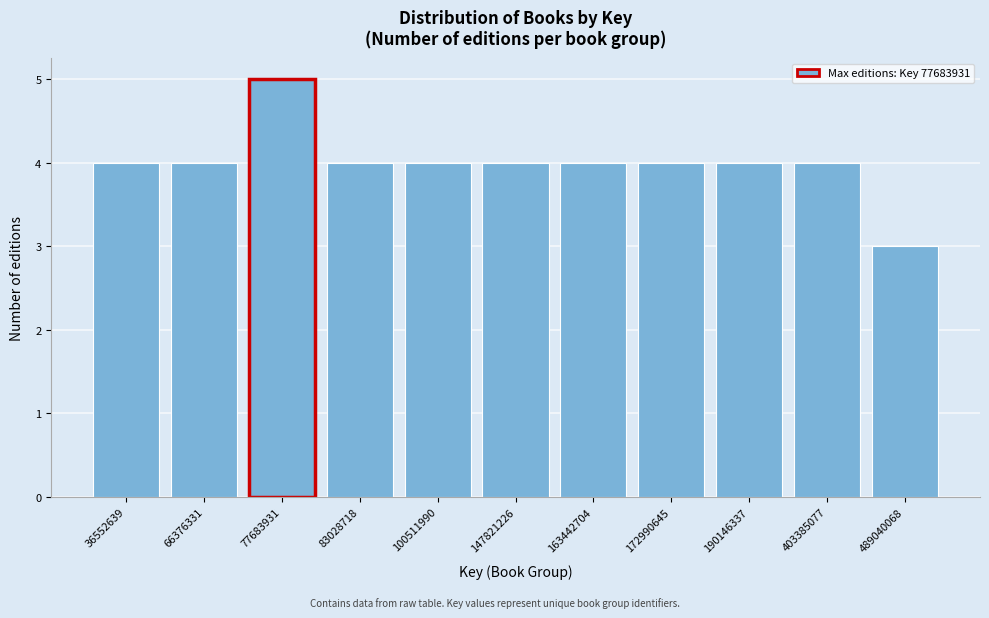

Reading left to right, extract all data points from this chart.

36552639=4	66376331=4	77683931=5	83028718=4	100511990=4	147821226=4	163442704=4	172990645=4	190146337=4	403385077=4	489040068=3